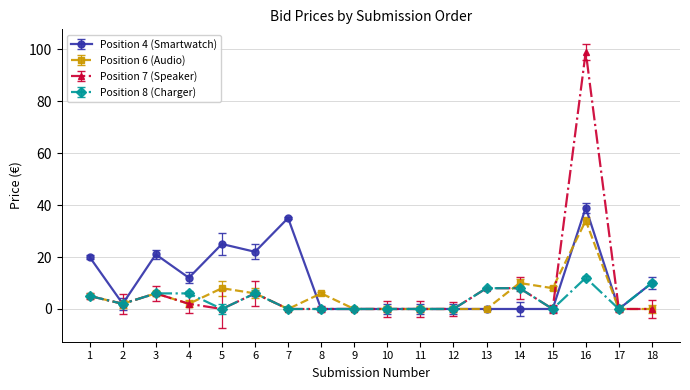

How many series are shown in this chart?

4